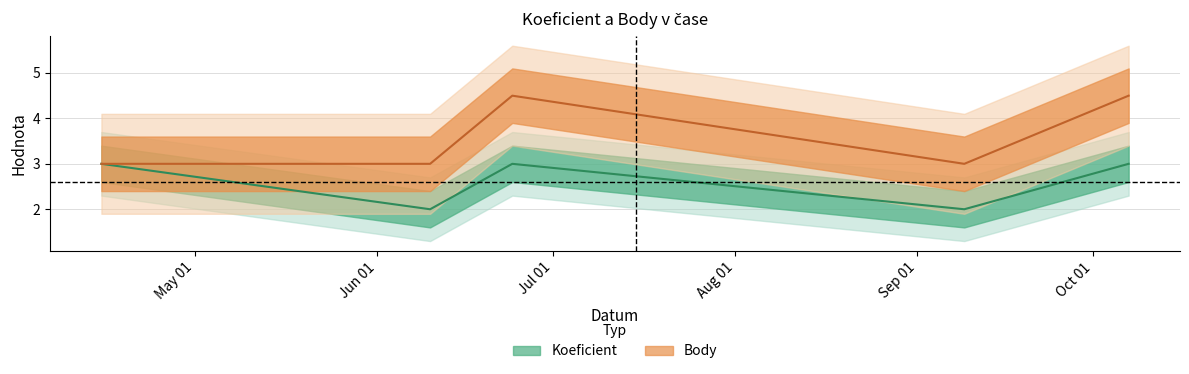

Reading left to right, transcribe all the data shown in this chart.

Koeficient: 3.0	2.0	3.0	2.0	3.0
Body: 3.0	3.0	4.5	3.0	4.5